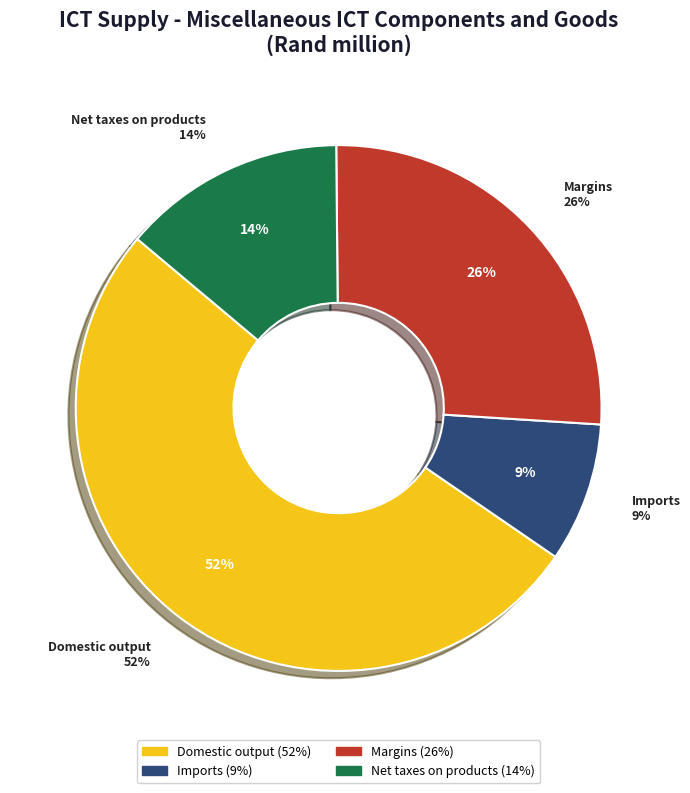

How much of the chart is everything except Net taxes on products?

86.3%